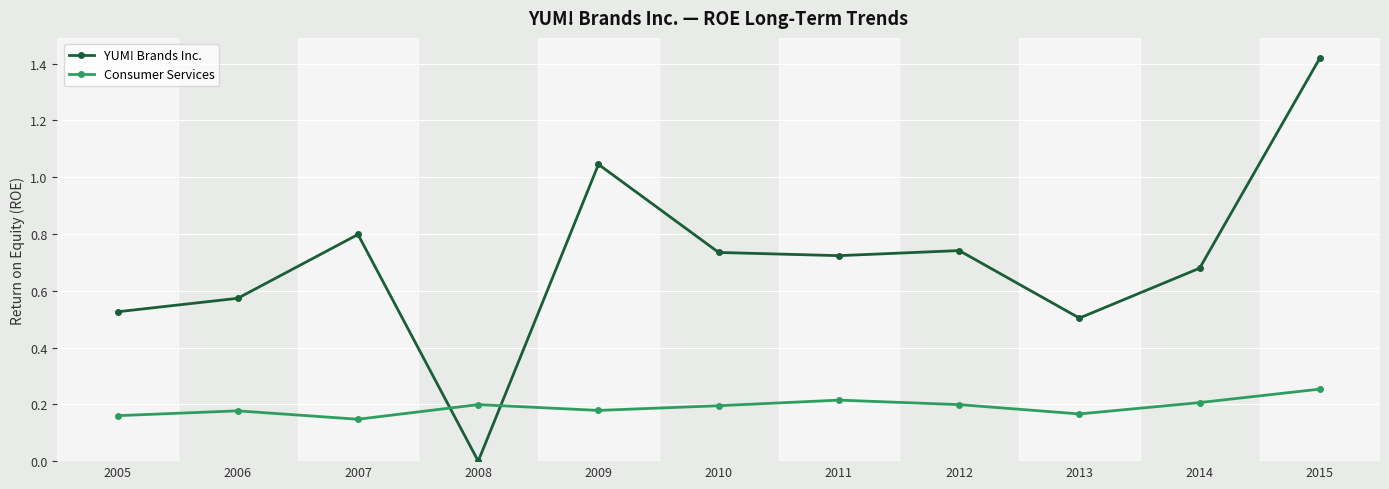

Does the chart display data point markers on the line(s)?

Yes